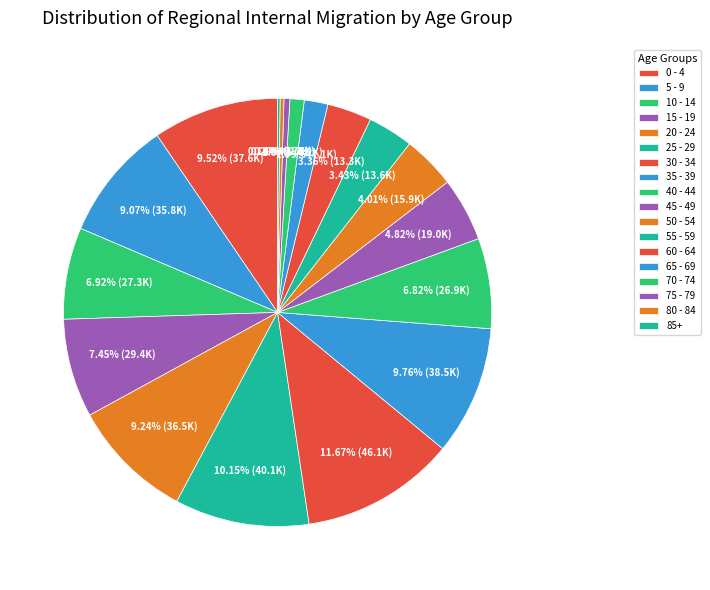

How many segments does this pie chart have?

18